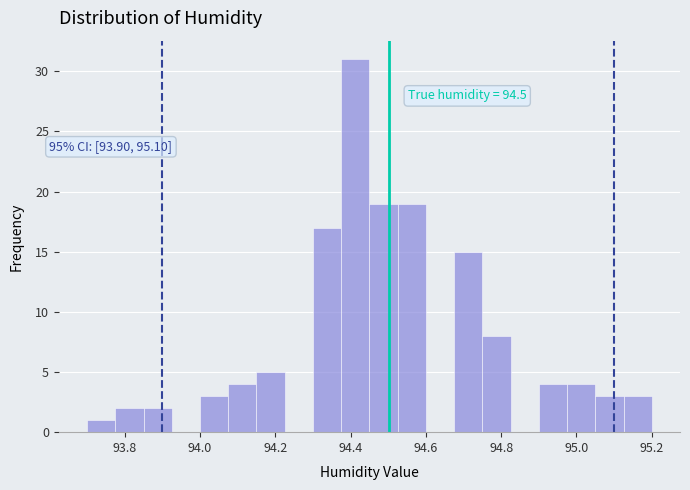

Read against the x-axis, roughly where is the centre of the tallest bar?

94.42